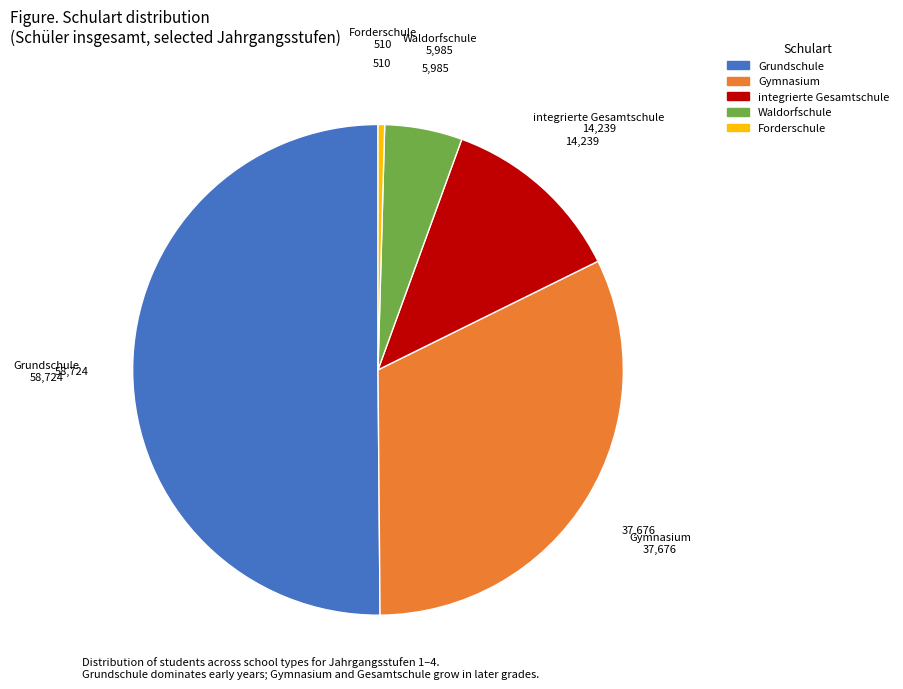

Is it true that Waldorfschule is 5% of the pie?

True